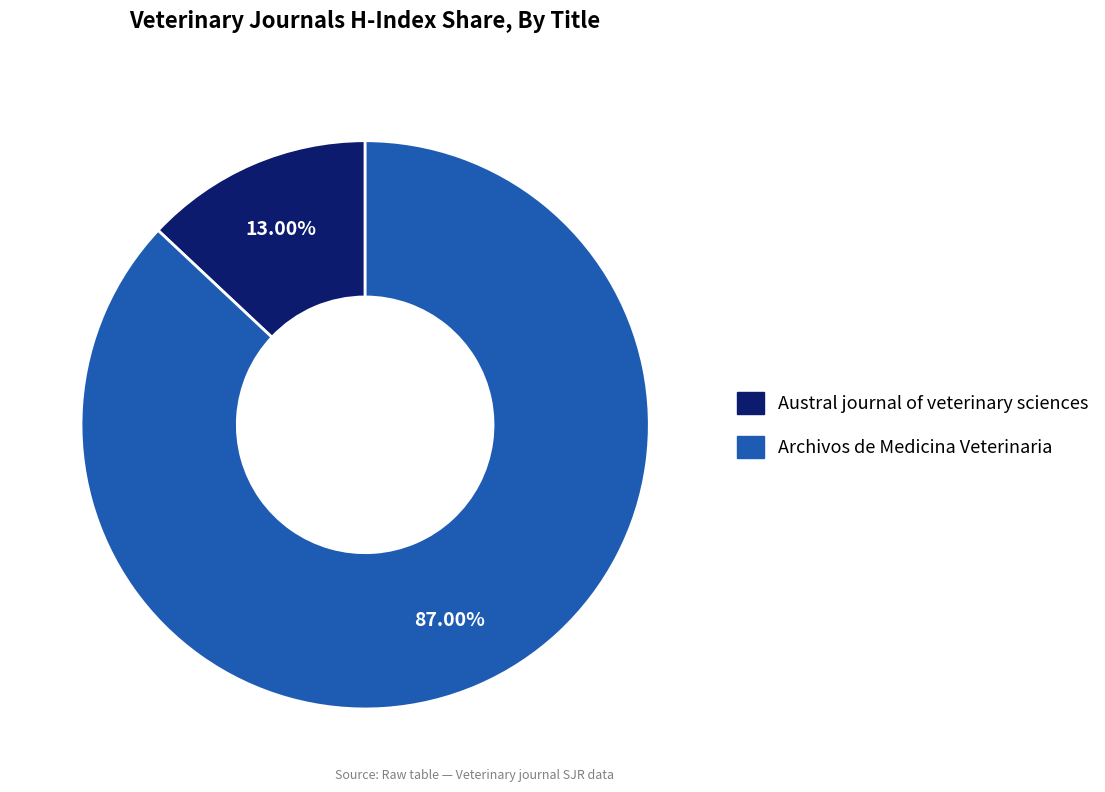

What is the largest slice in the pie chart?

Archivos de Medicina Veterinaria